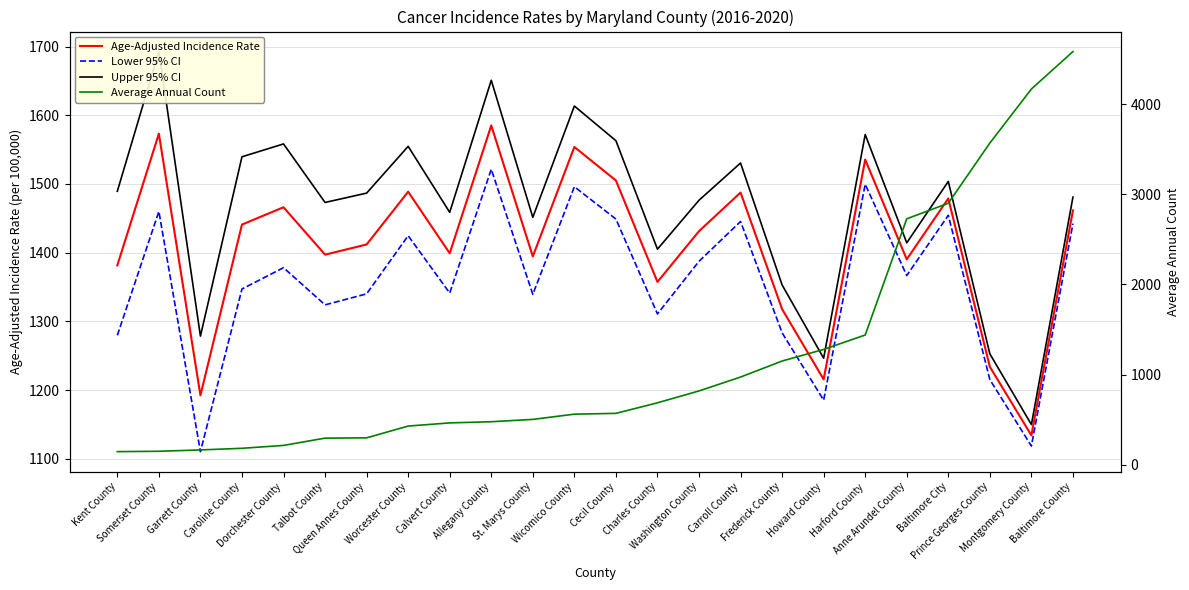

How many lines are shown in the chart?

4